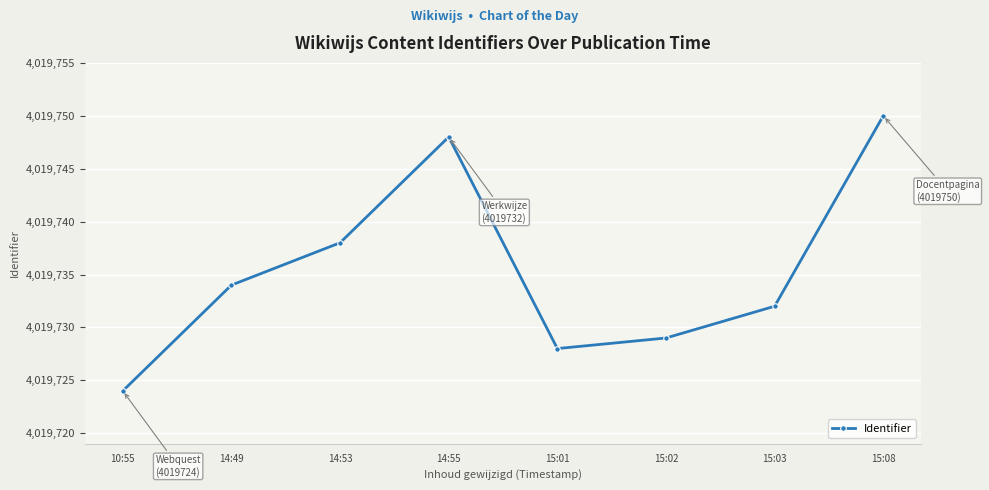

What is the label of the 6th point from the right?

14:53